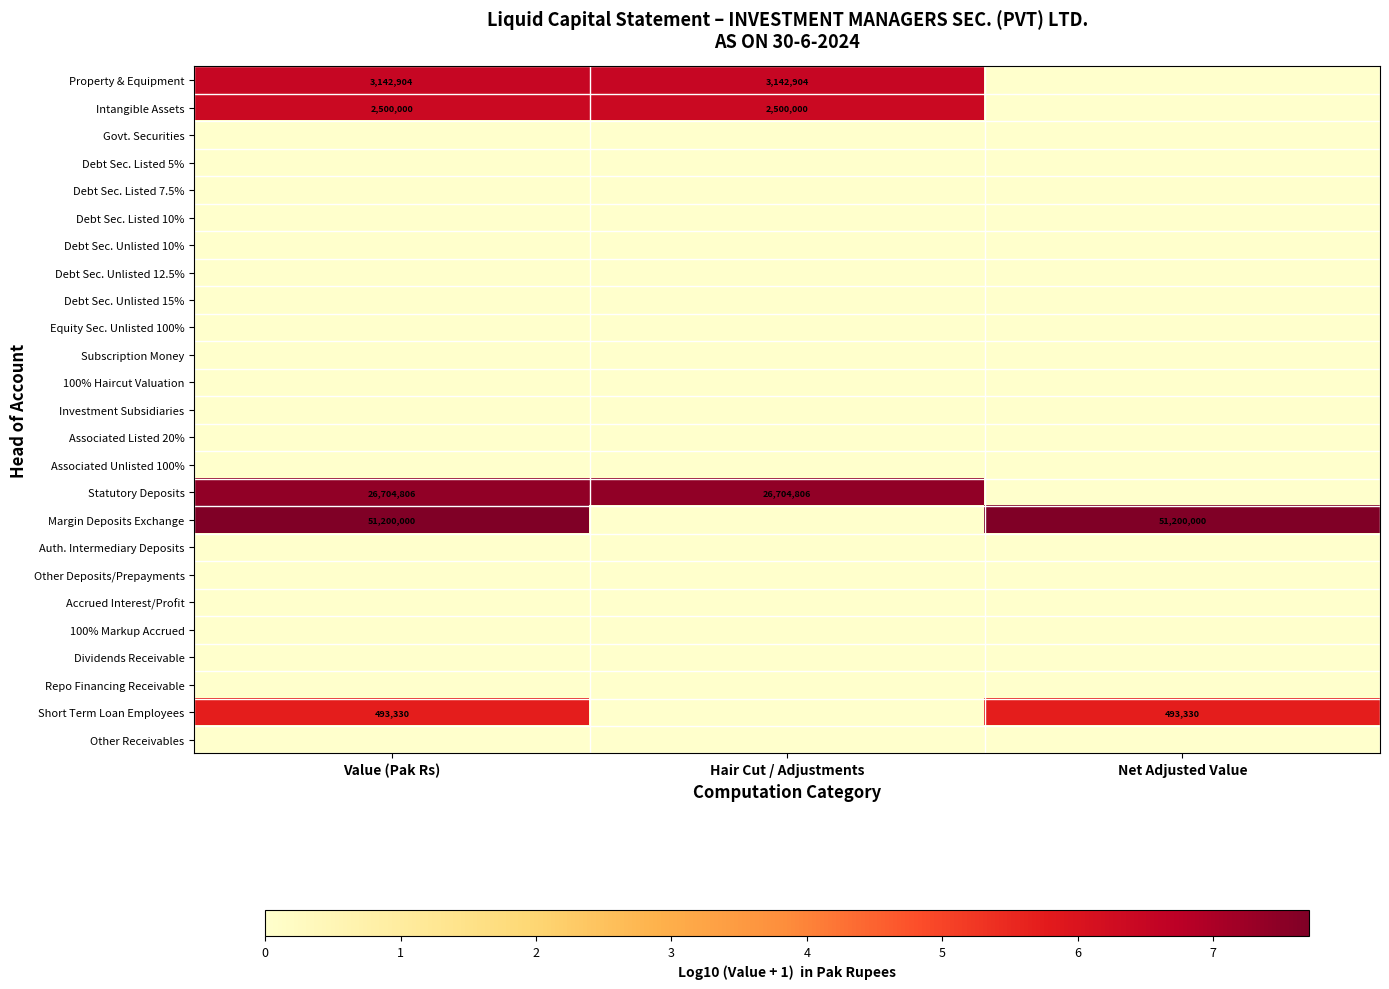

At which category is the sum across all series the highest?

Value (Pak Rs)